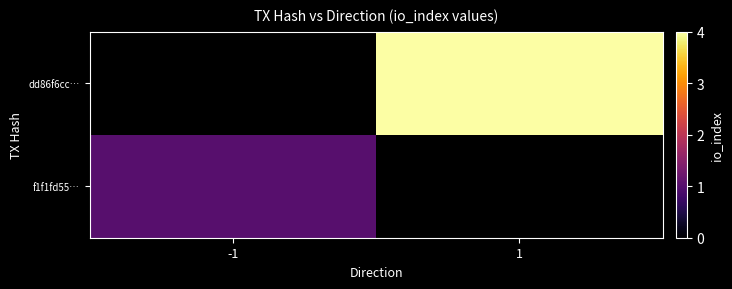

Which series has the widest spread of values?

f1f1fd55…